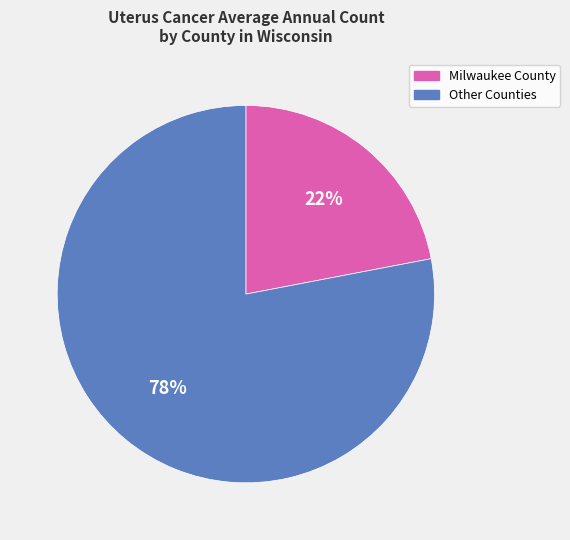

Rank the categories by value from highest to lowest.

Other Counties, Milwaukee County